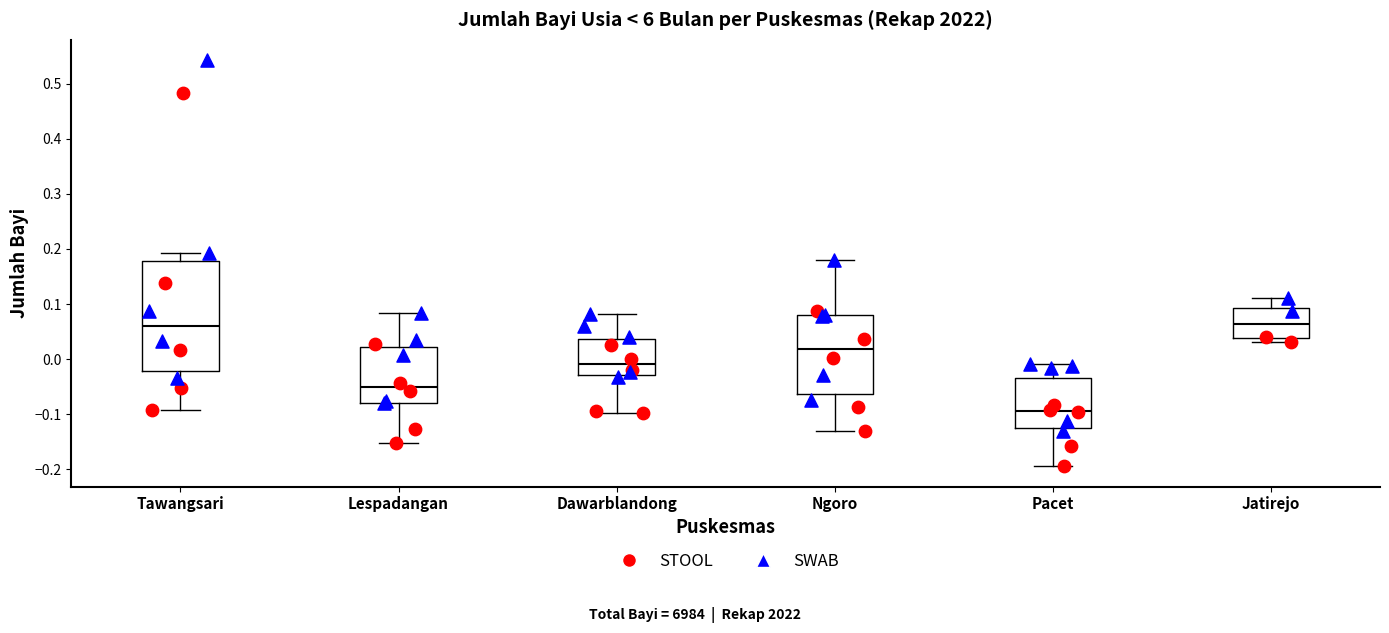

Which box's median line is the lowest?

Pacet